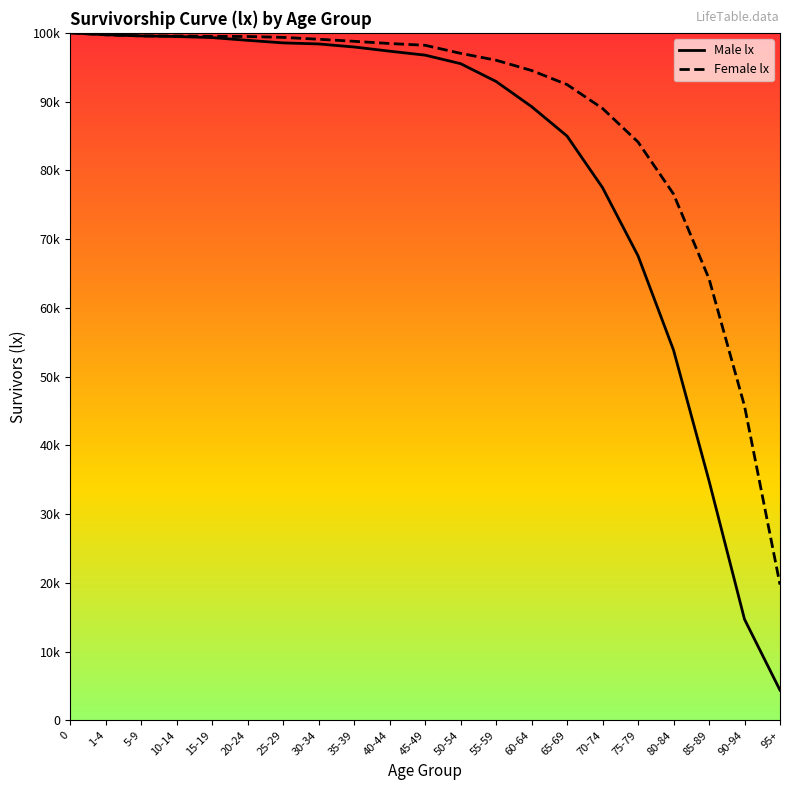

What is the sum of all Male lx values?

1701486